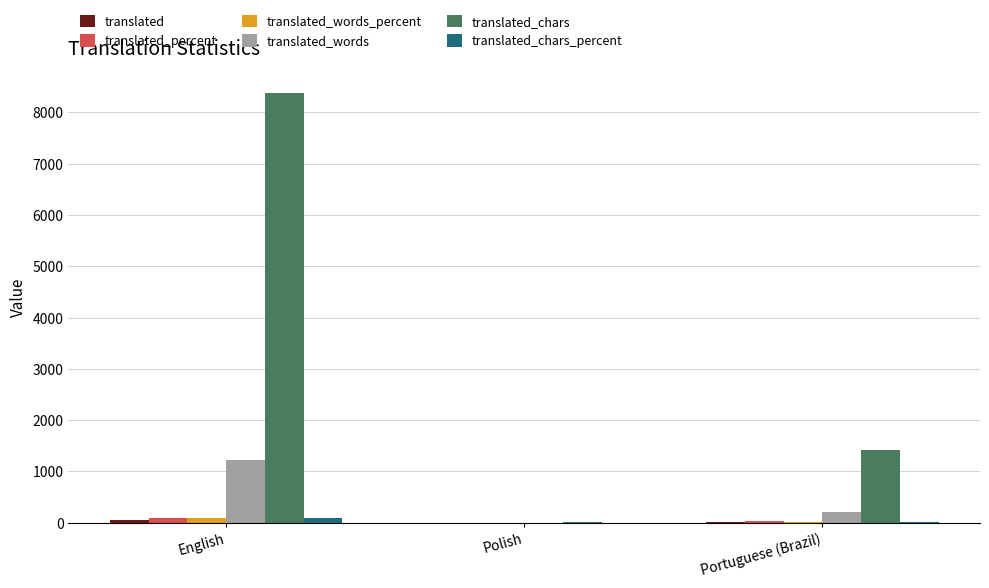

At which category is the sum across all series the highest?

English